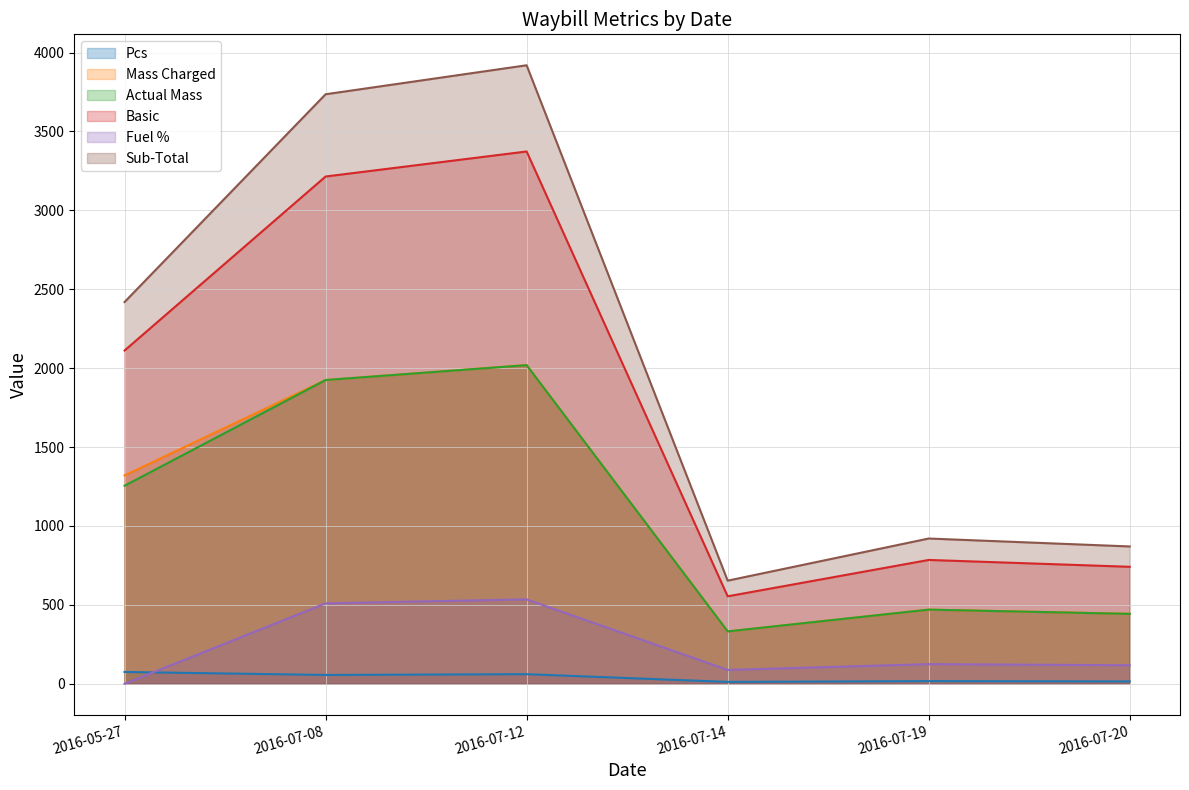

In Pcs, how many points are higher than both neighbors (excluding endpoints)?

2